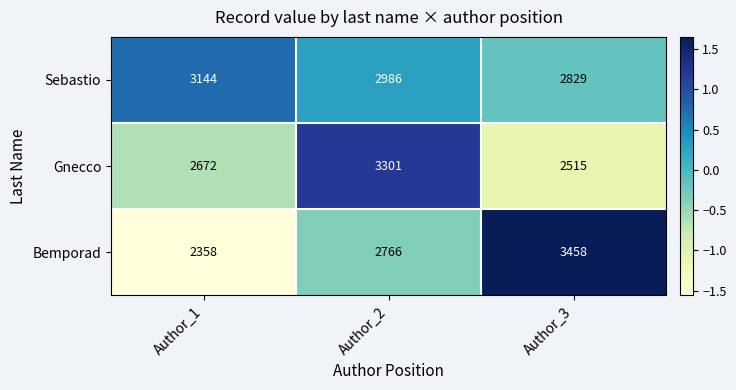

How many data points does each series have?

3